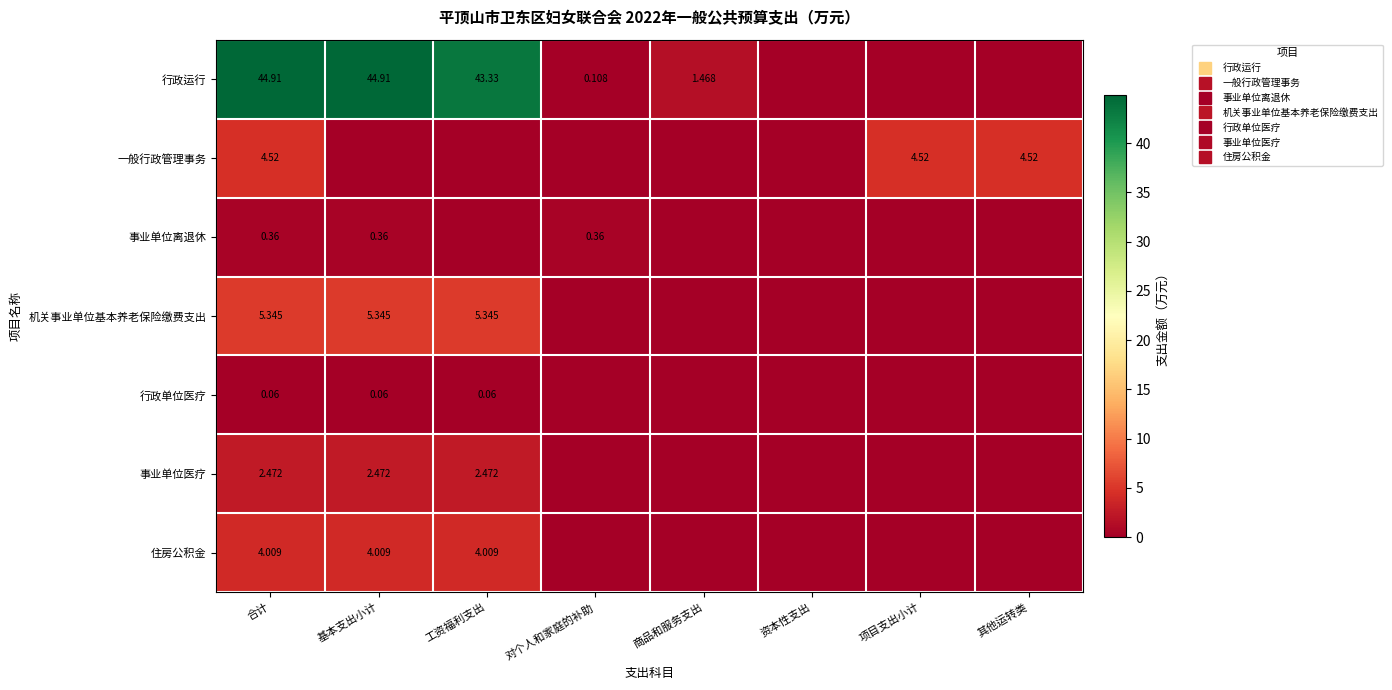

True or false: 机关事业单位基本养老保险缴费支出 has a value of 5.3 at 基本支出小计.

True